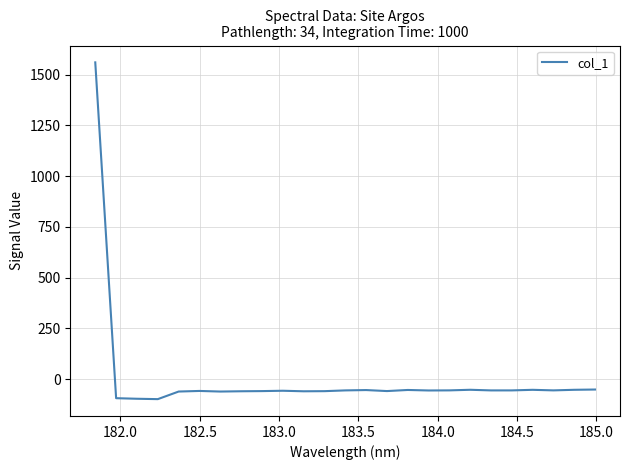

How many lines are shown in the chart?

1